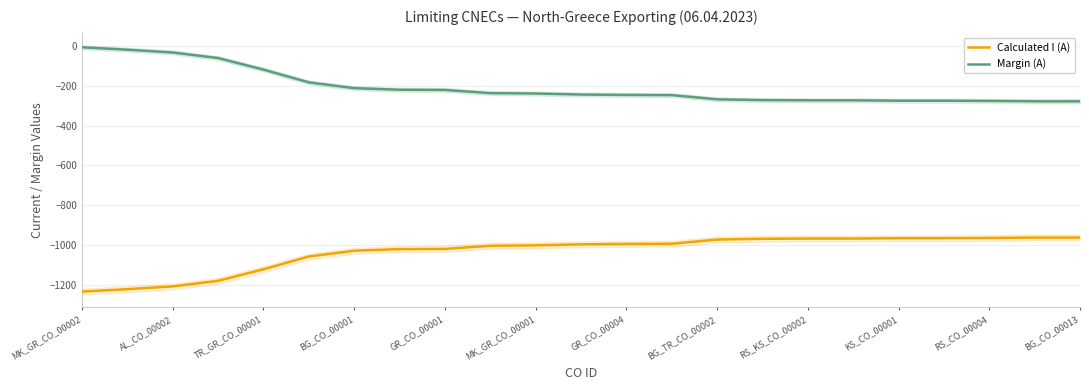

What is the maximum value shown in the chart?

-7